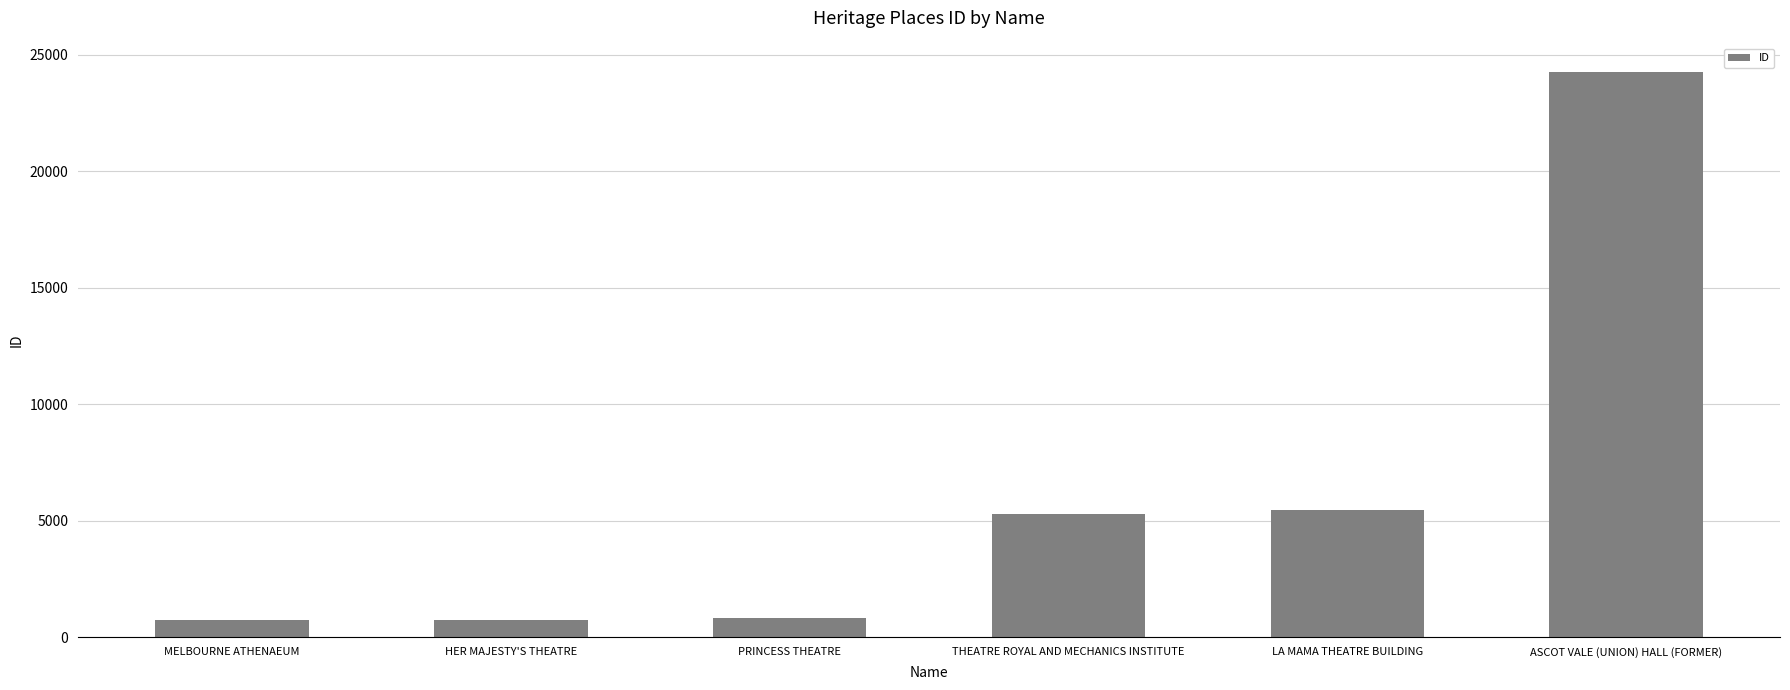

What is the greatest value displayed?

24270